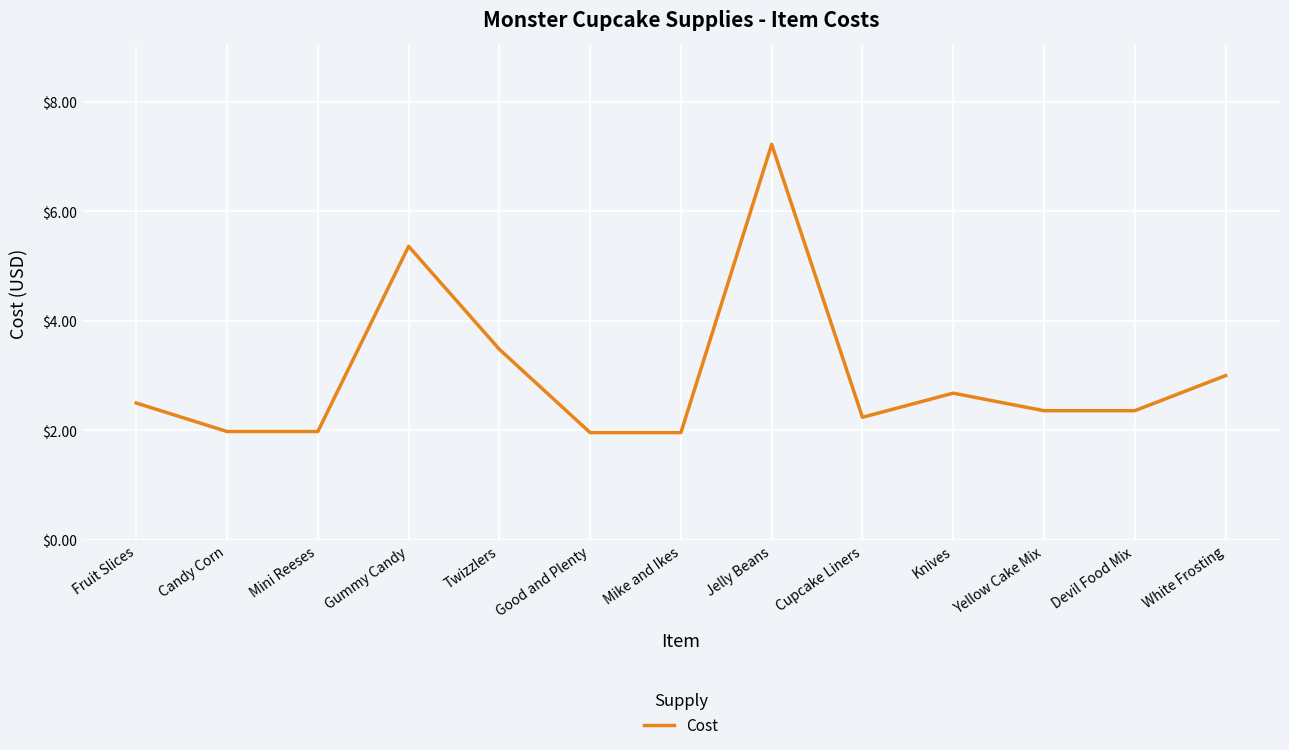

Which category has the highest value across all series?

Jelly Beans